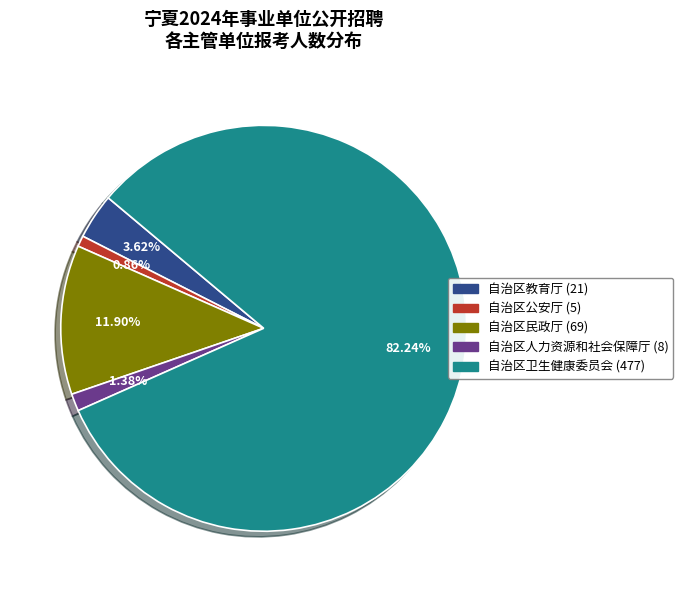

What is the largest slice in the pie chart?

自治区卫生健康委员会